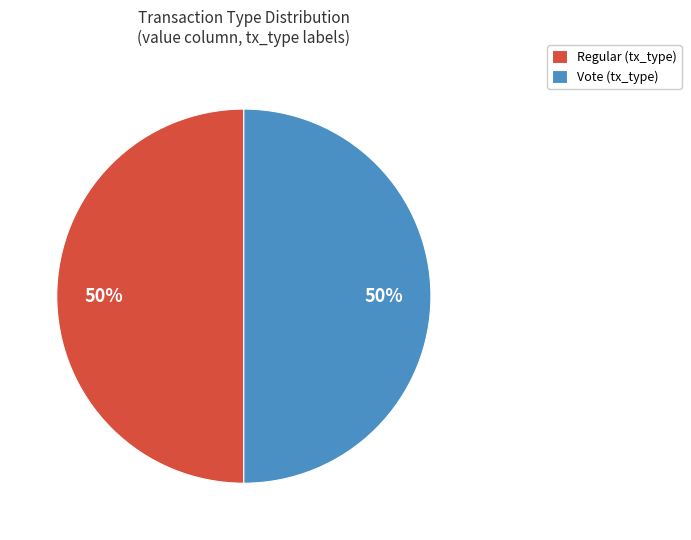

How many slices are in this pie chart?

2